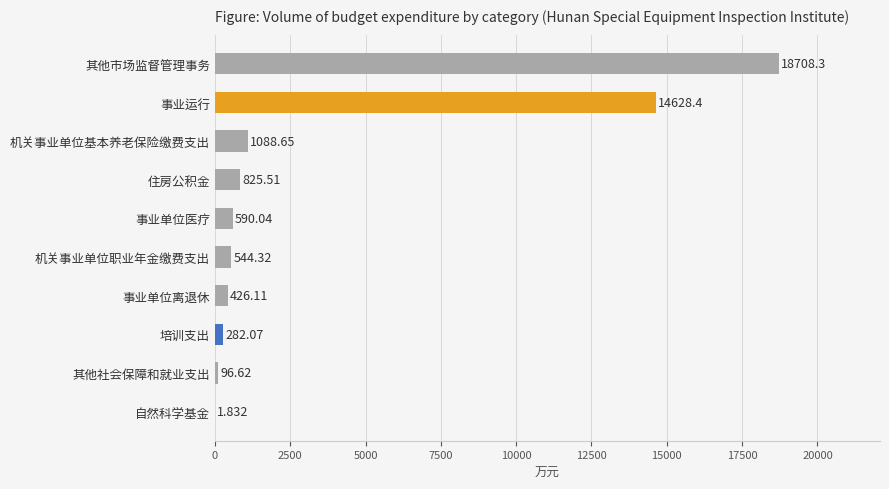

Which has a higher value, 自然科学基金 or 其他市场监督管理事务?

其他市场监督管理事务